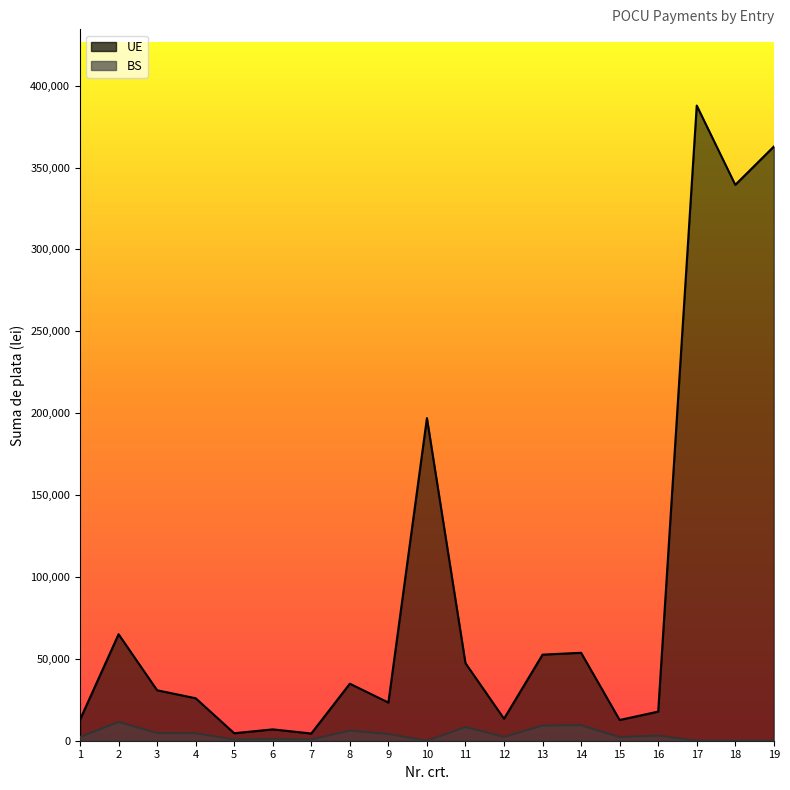

Where does the UE series first go above 30807?

2